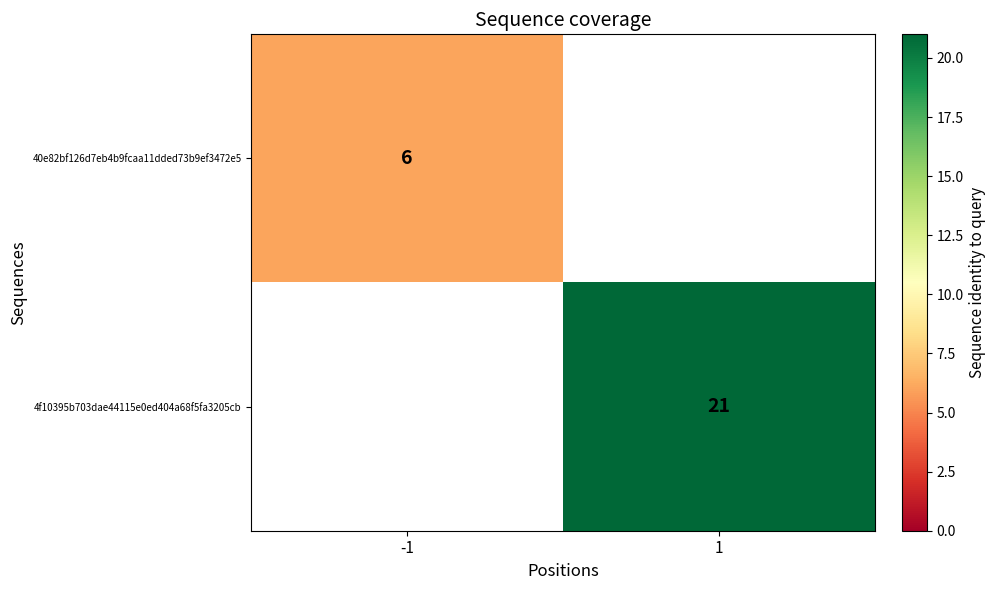

How many distinct data groups are displayed?

2